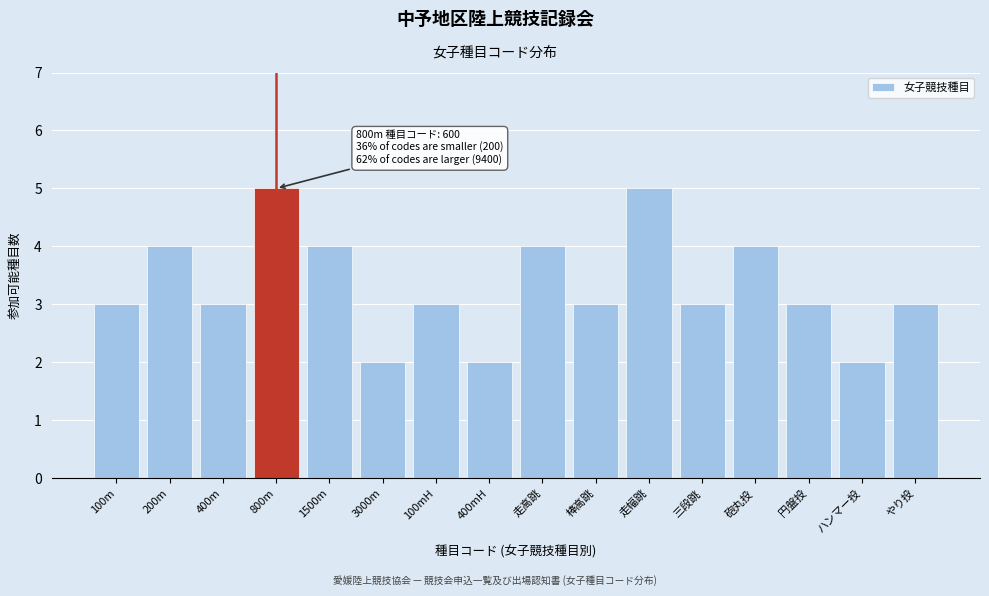

Reading left to right, list all the values displayed in this chart.

100m=3	200m=4	400m=3	800m=5	1500m=4	3000m=2	100mH=3	400mH=2	走高跳=4	棒高跳=3	走幅跳=5	三段跳=3	砲丸投=4	円盤投=3	ハンマー投=2	やり投=3